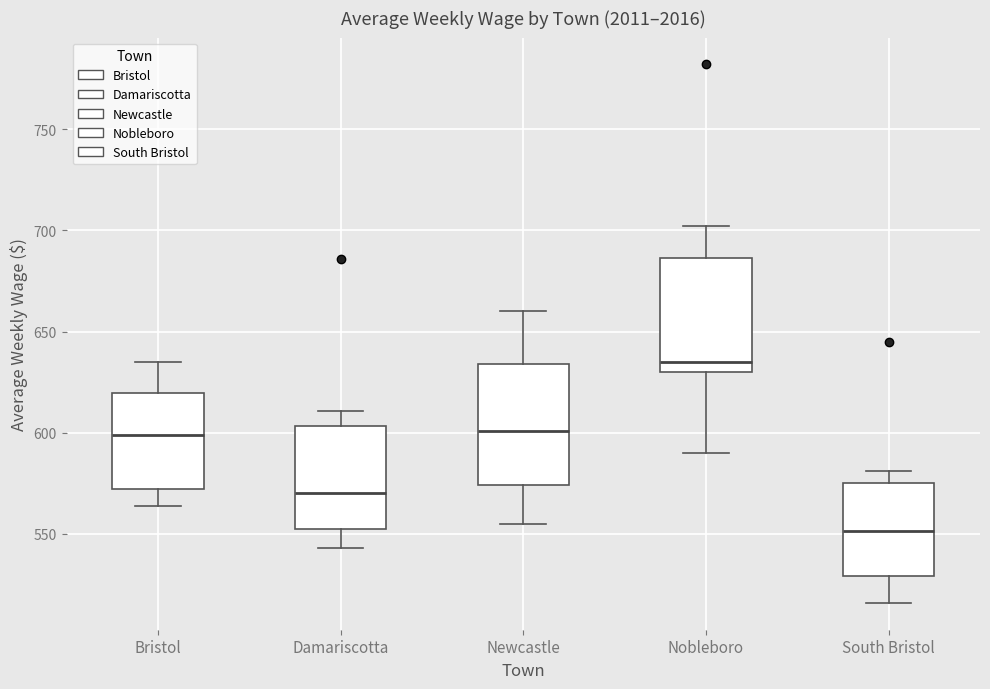

Which box's median line is the lowest?

South Bristol